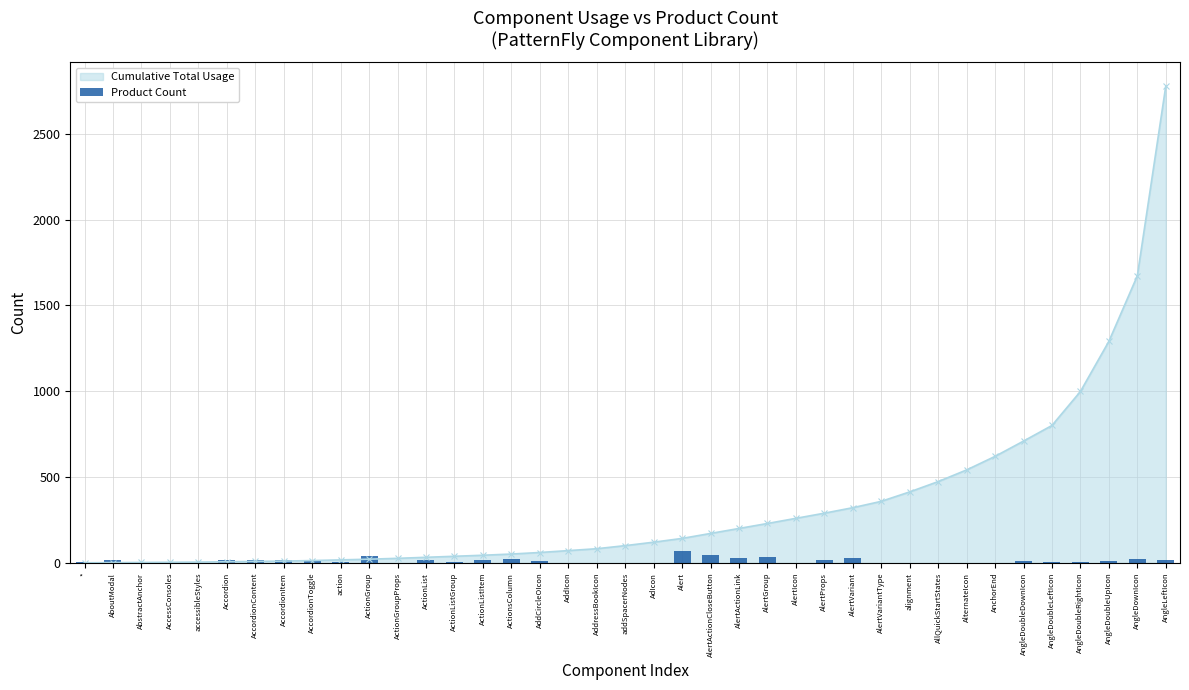

Which has a higher value, AngleDownIcon or ActionGroup?

ActionGroup